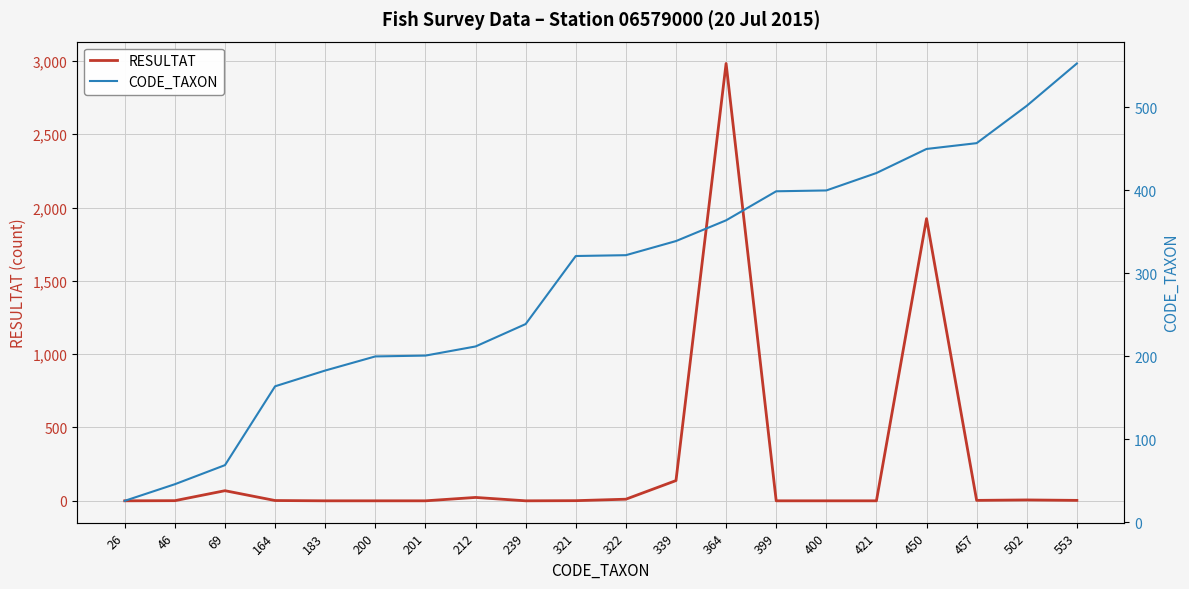

Where does the CODE_TAXON series first go above 322?

339